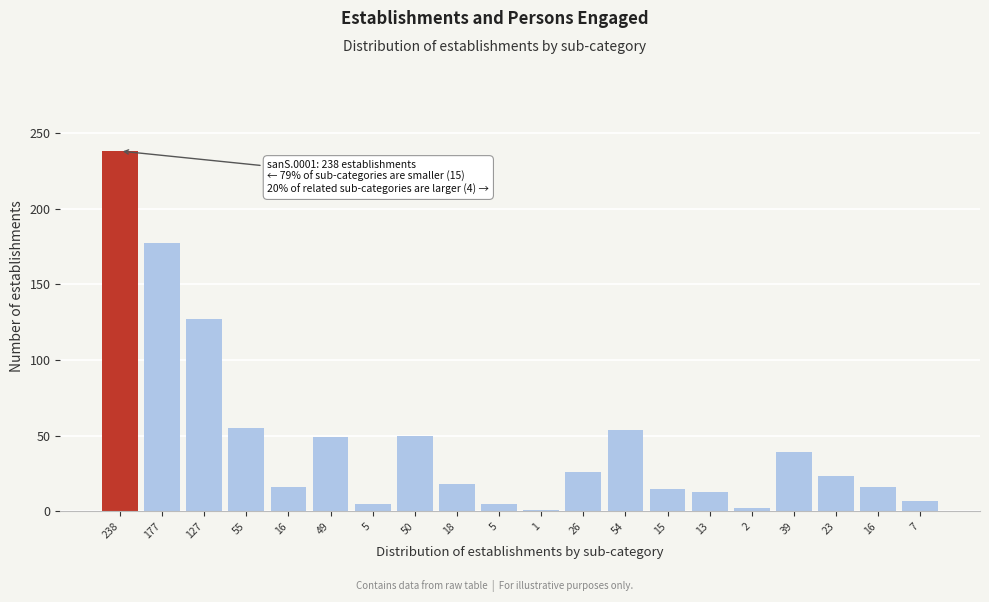

How many values are below 23?

10